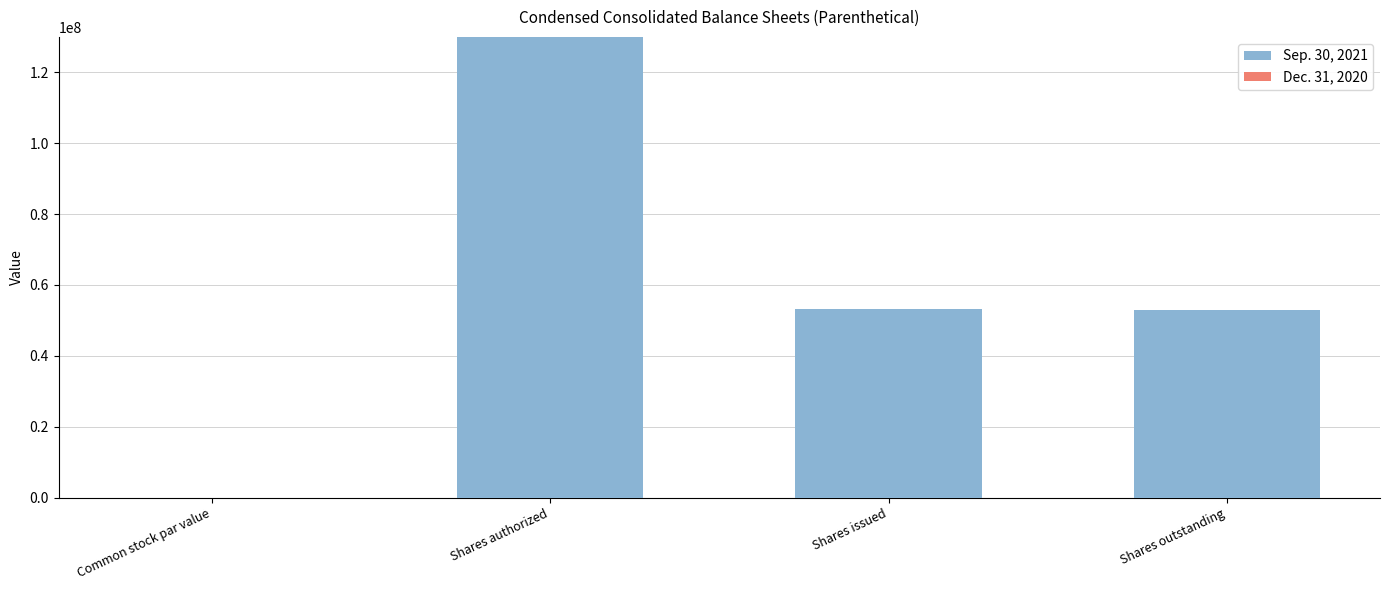

What is the sum of all values?

236049125.0